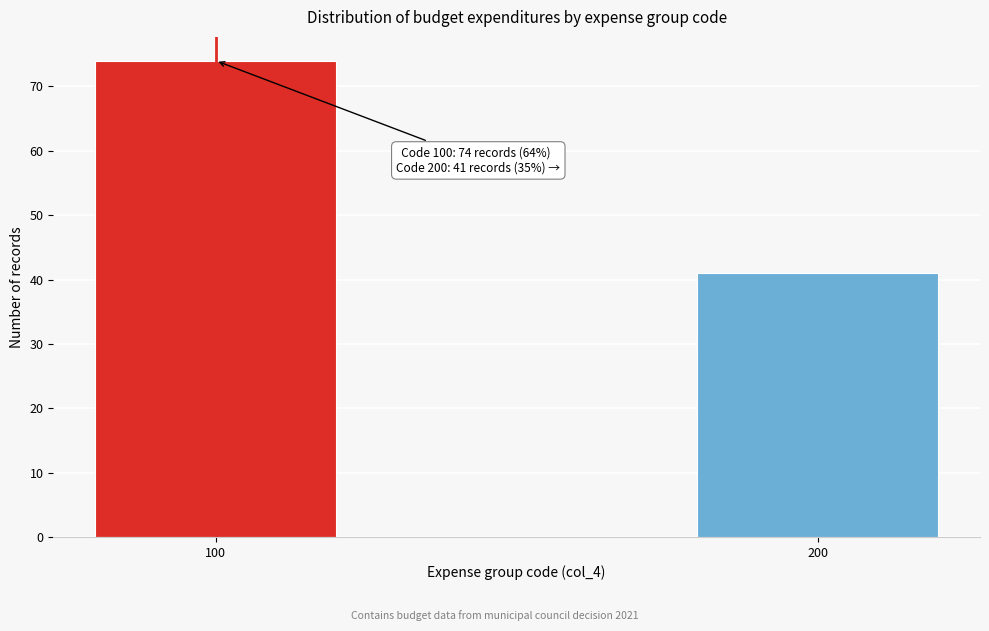

Reading left to right, list all the values displayed in this chart.

100=74	200=41